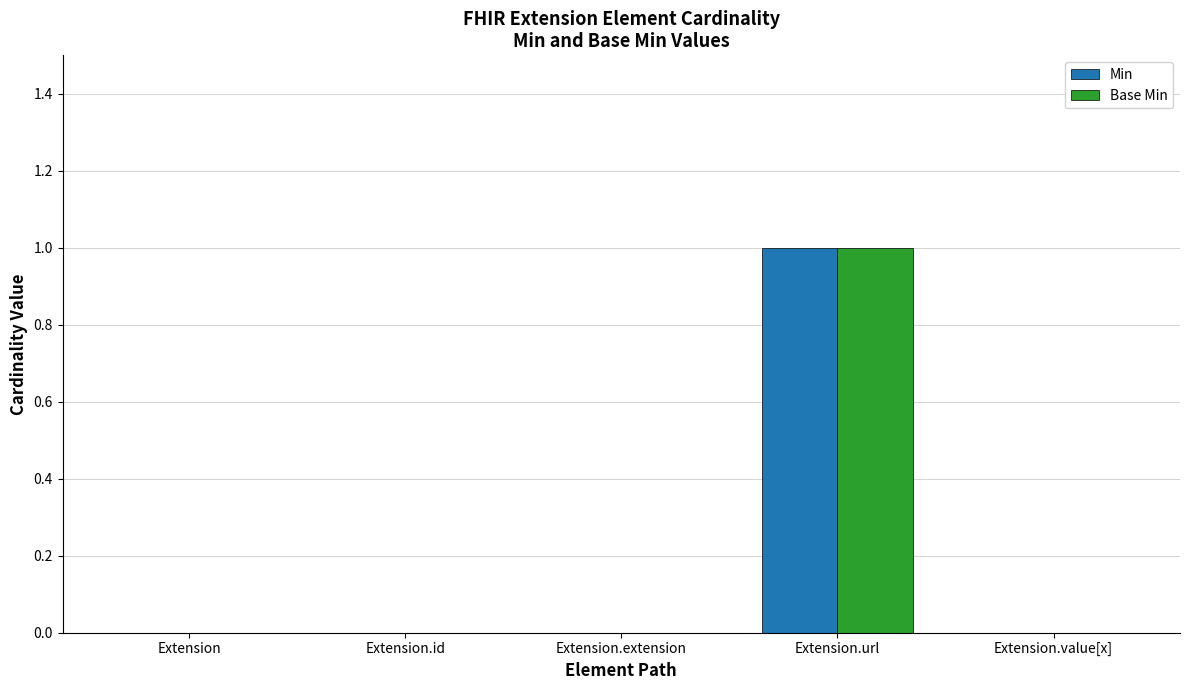

At which label does Base Min reach its peak?

Extension.url